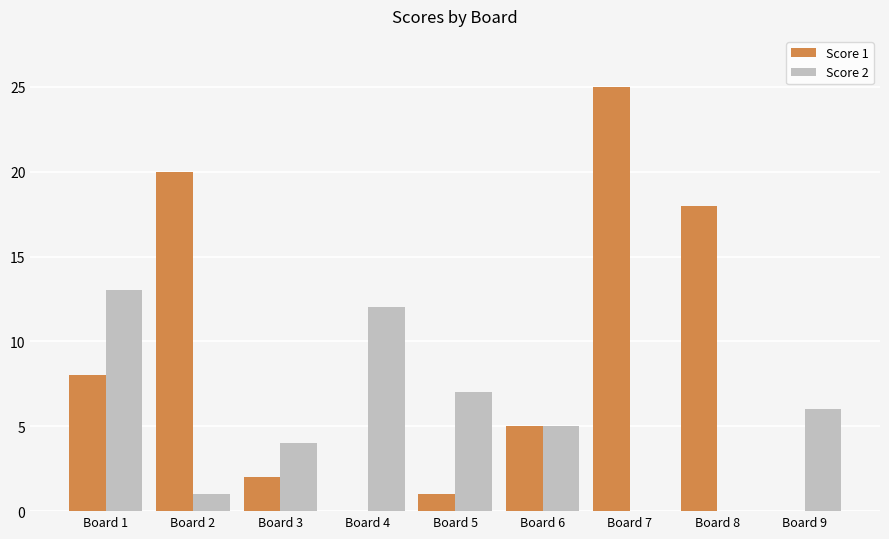

Between Board 3 and Board 5, which series saw the biggest shift?

Score 2